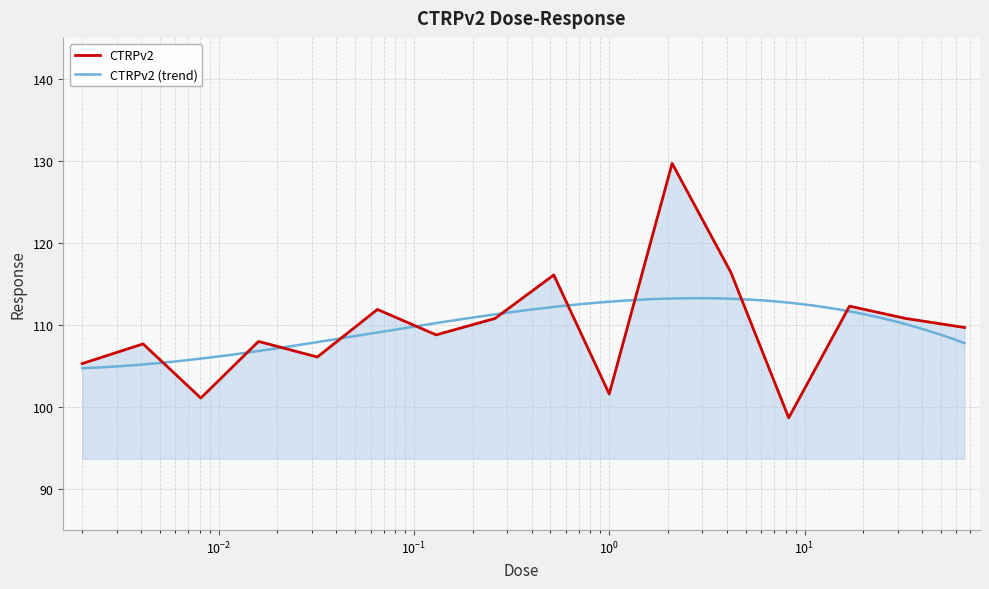

Where is the data nearest to the value 114?

17.0